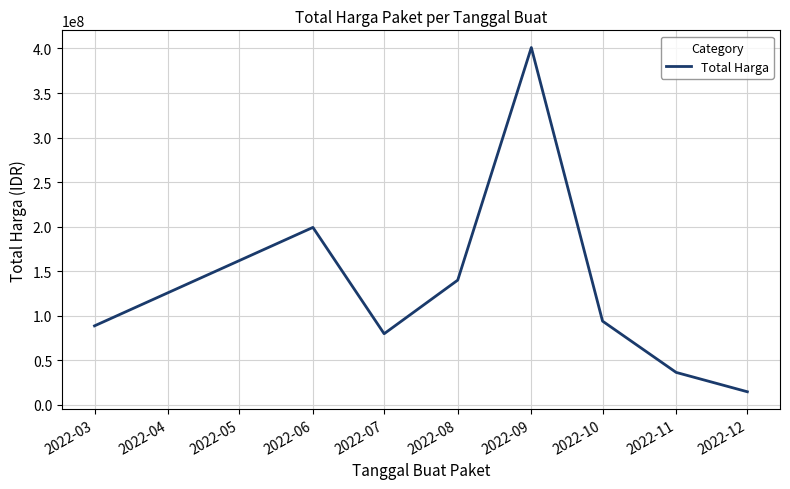

What is the smallest value displayed?

14750000.0